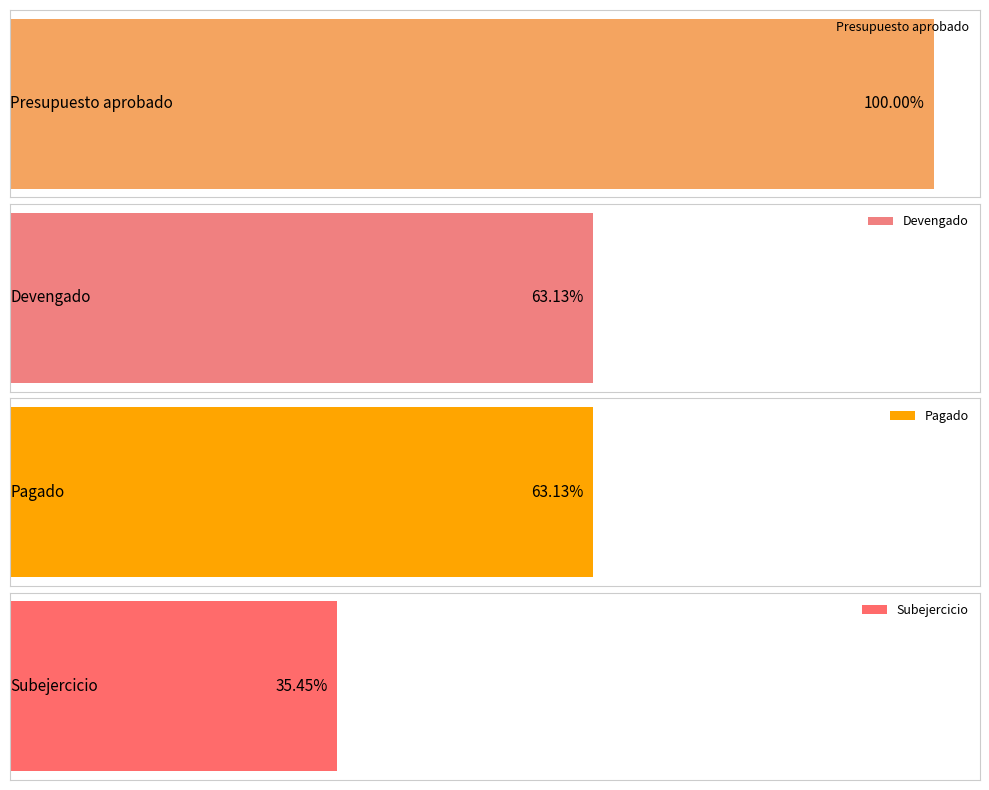

How many distinct data groups are displayed?

4